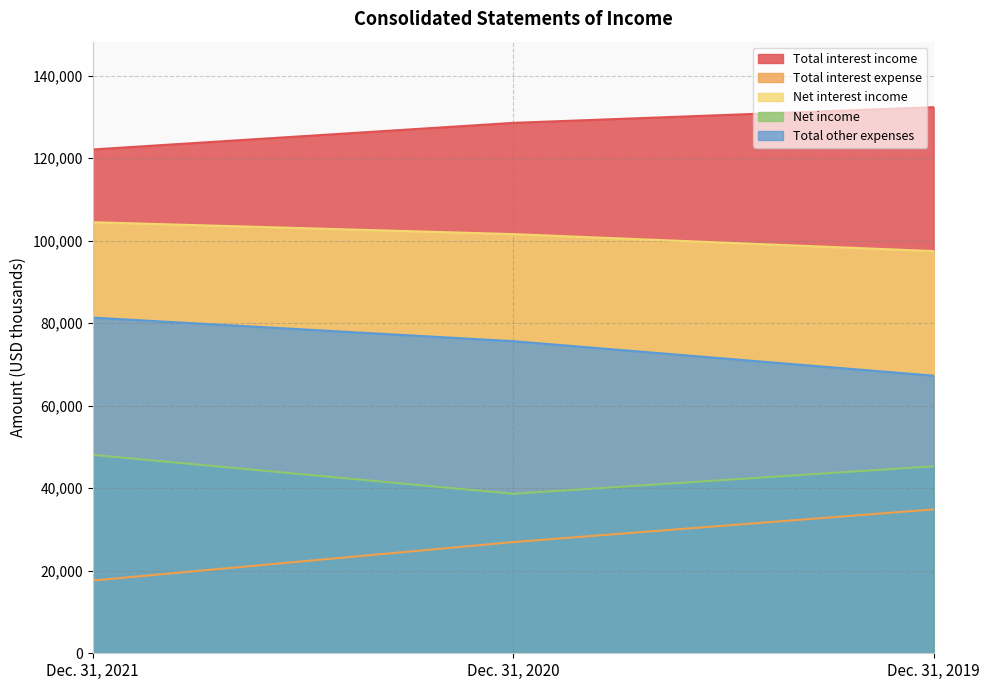

Does the chart display data point markers on the line(s)?

No